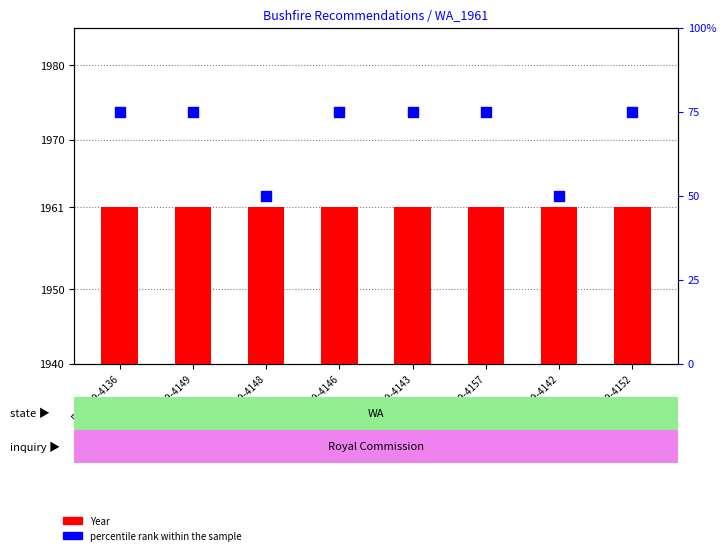

What are all the series names shown in the legend?

Year, percentile rank within the sample